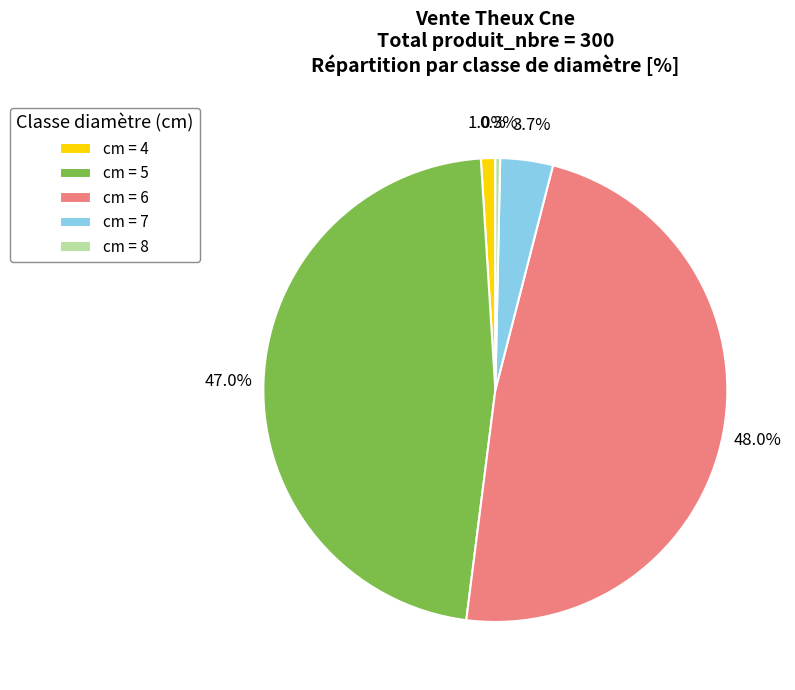

Does cm = 5 account for over 50% of the chart?

No